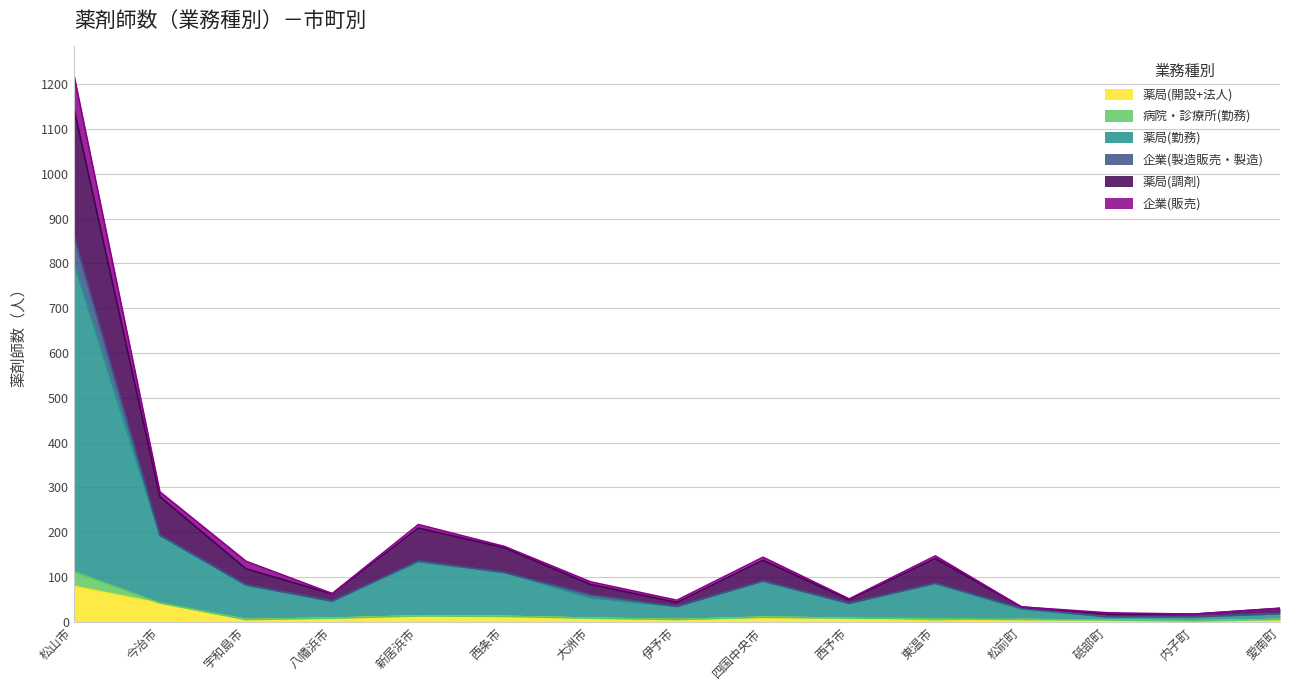

Which category has the highest value in the 薬局(開設+法人) series?

松山市